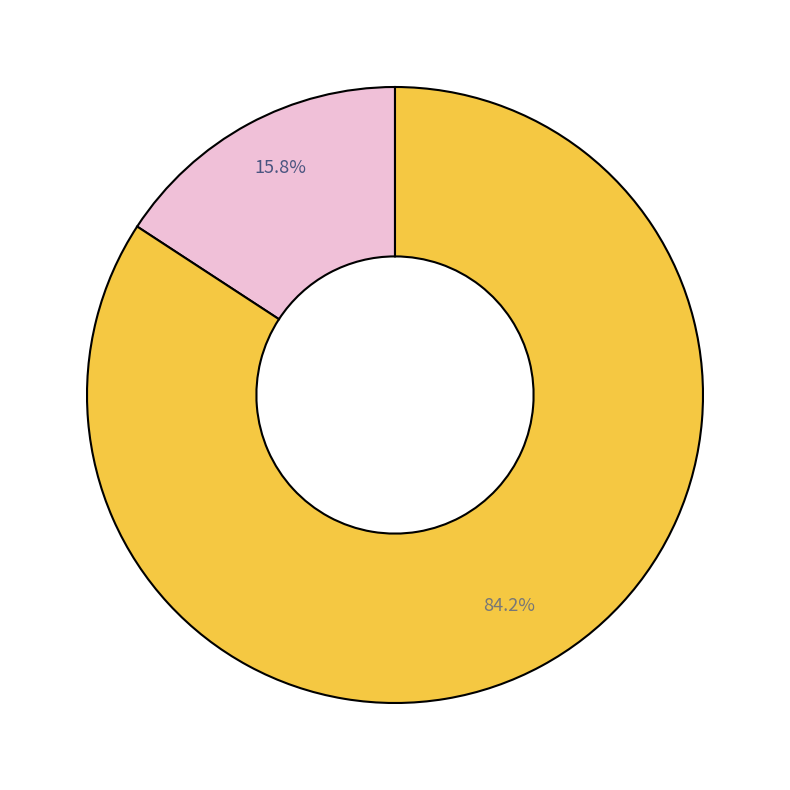

Does any single category account for the majority?

Yes